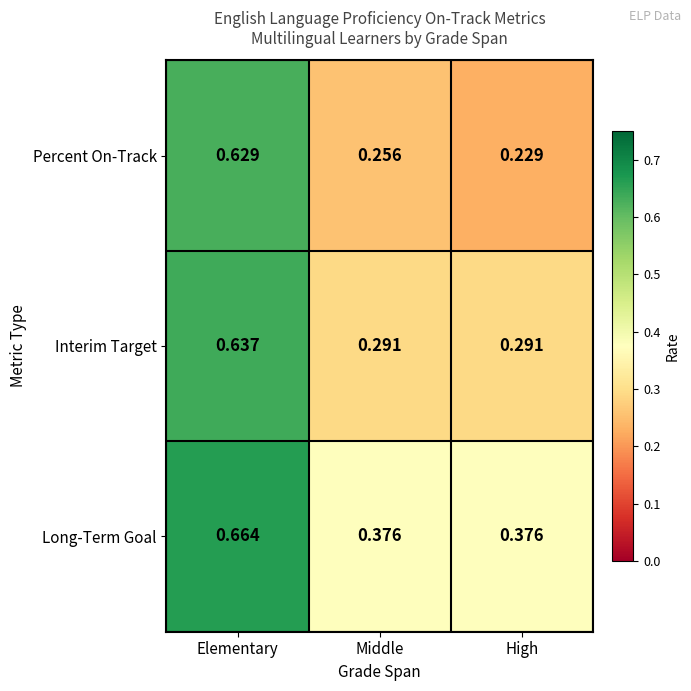

Which series changed the most between Elementary and High?

Percent On-Track